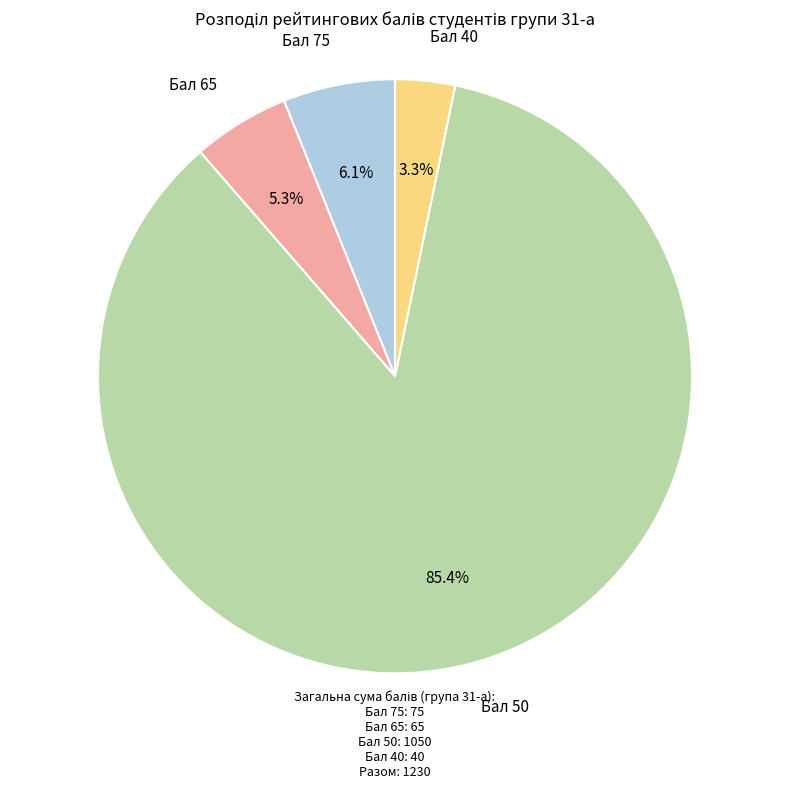

Approximately how many times larger is the value at Бал 40 compared to Бал 65?

0.6